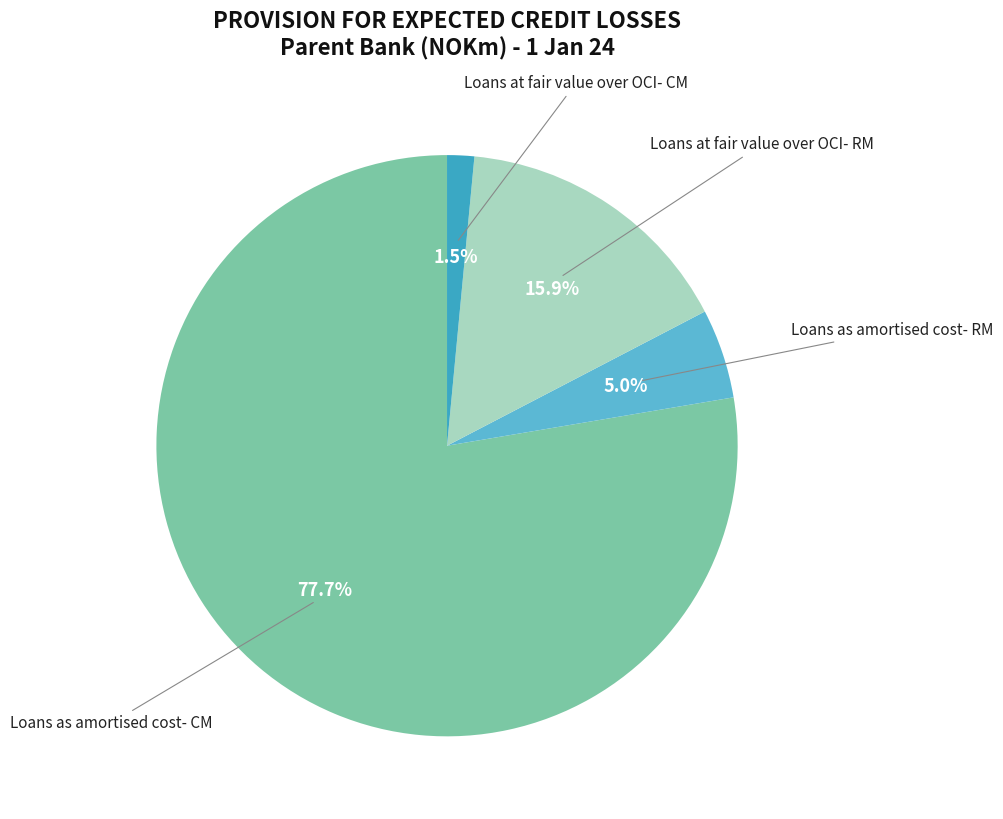

To the nearest percent, what percentage of the pie is Loans at fair value over OCI- RM?

16%